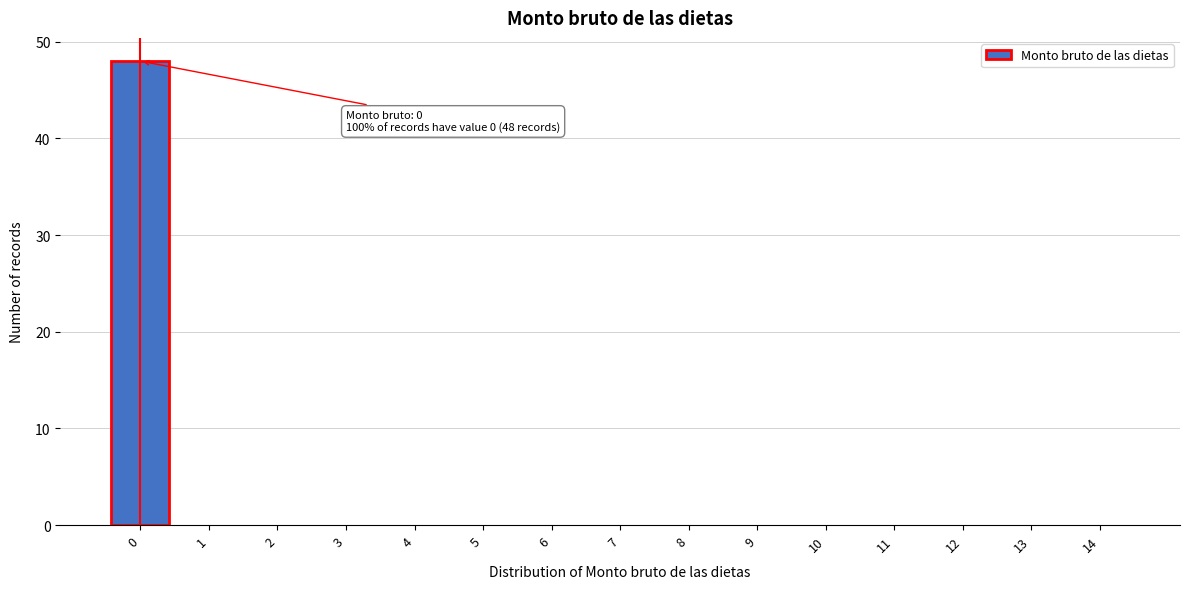

Which range on the x-axis has the tallest bar?

-0.5 to 0.5